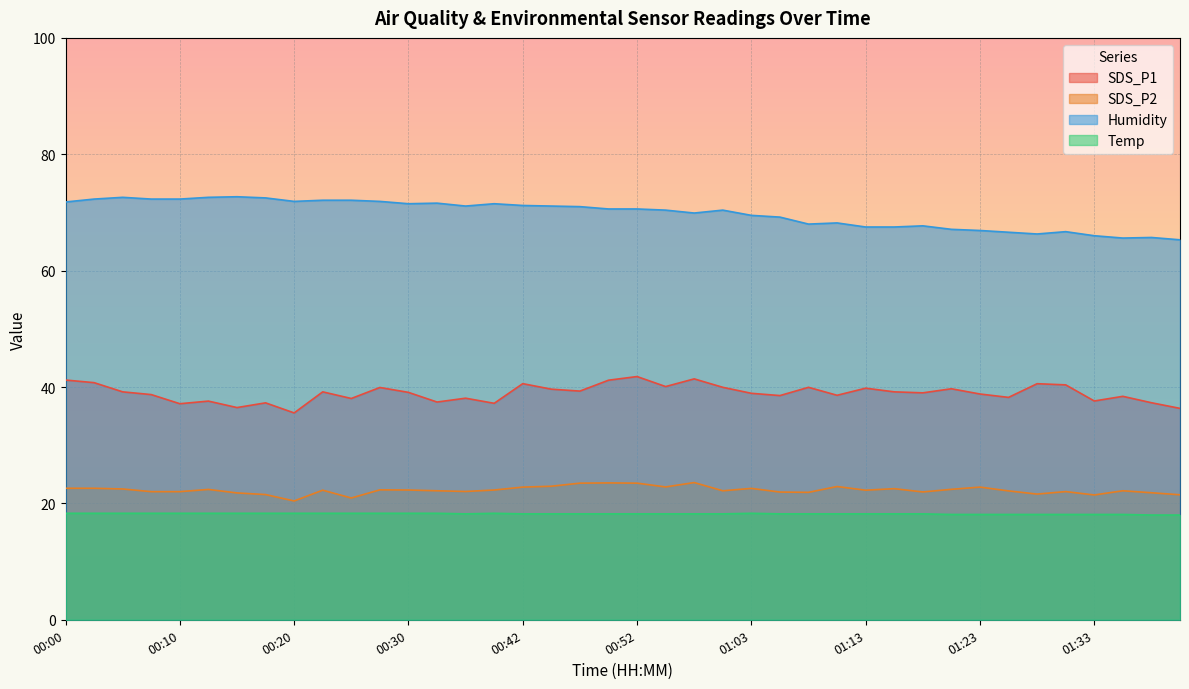

Which series has the largest range (max minus min)?

Humidity